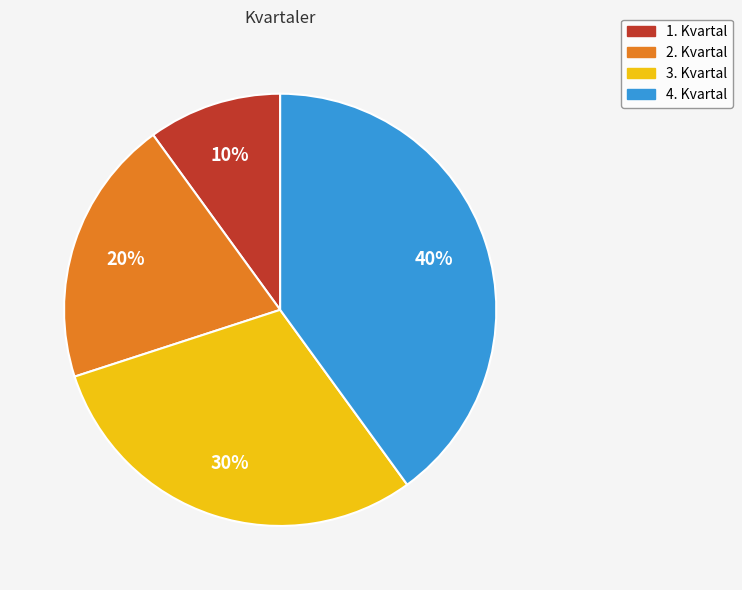

Does any single category account for the majority?

No